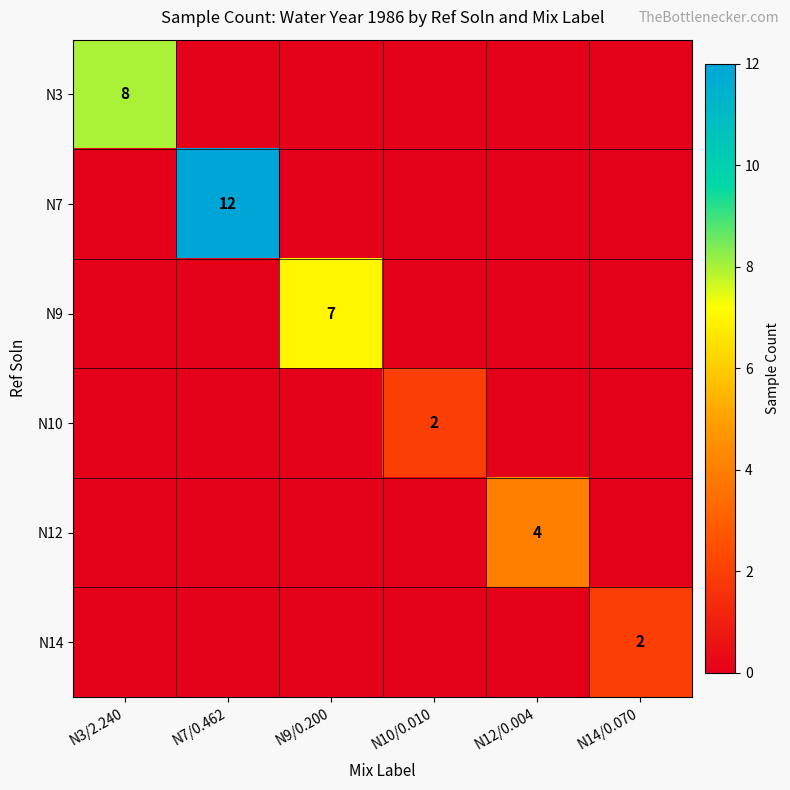

Is it true that N9 equals 10 at N9/0.200?

False